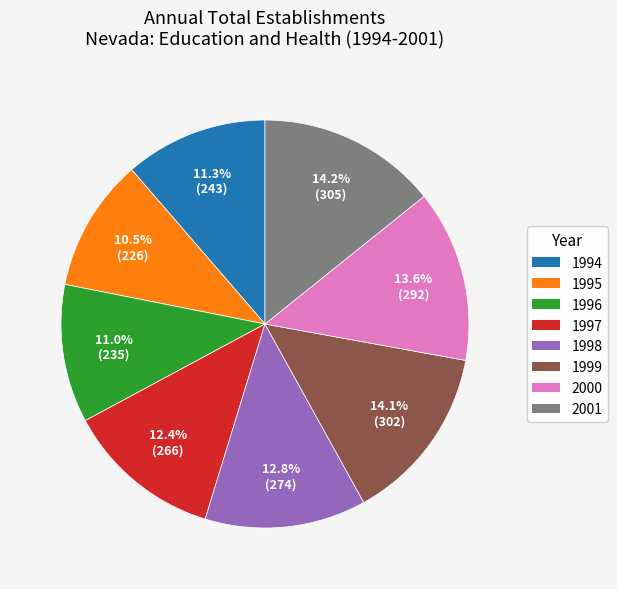

To the nearest percent, what portion does 2000 represent?

14%